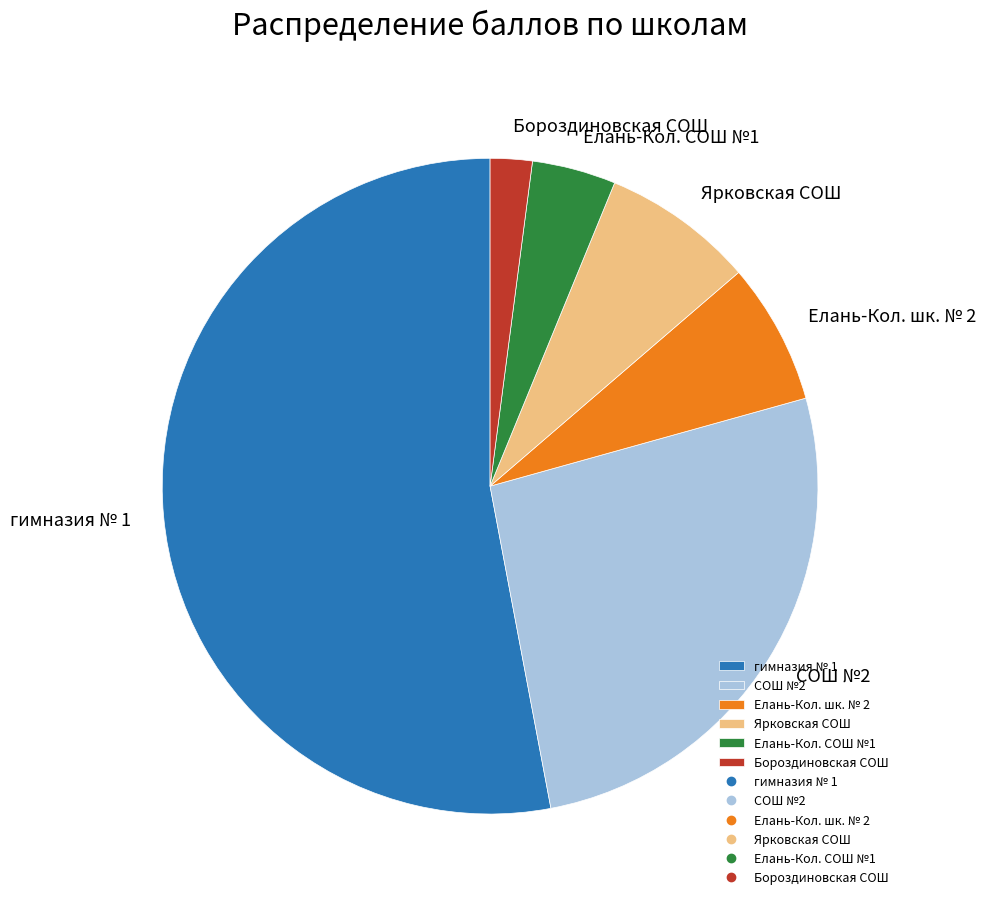

Which has a higher value, Елань-Кол. шк. № 2 or гимназия № 1?

гимназия № 1